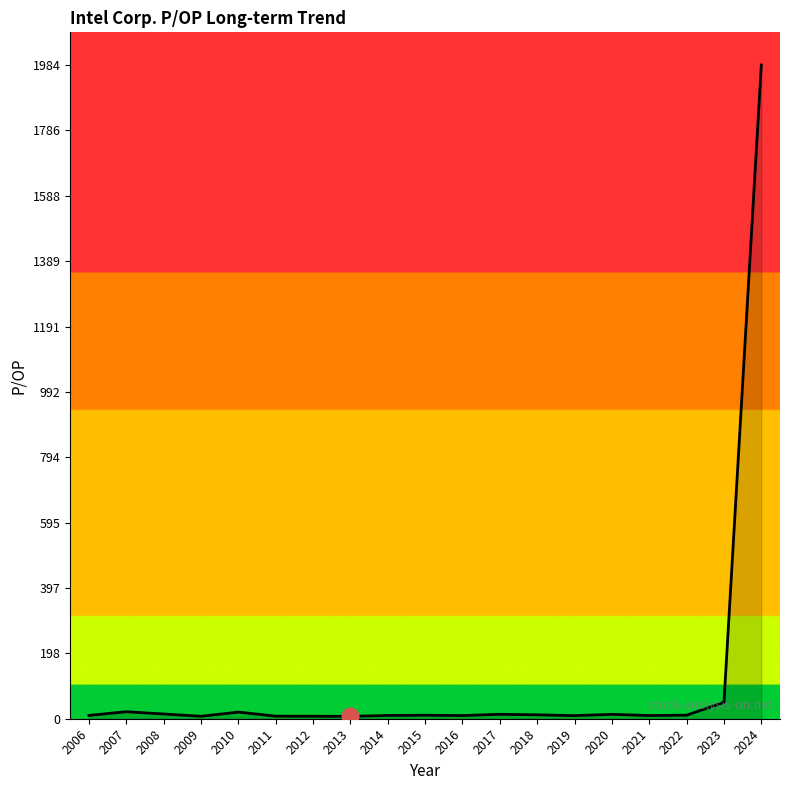

What is the average value?

117.3